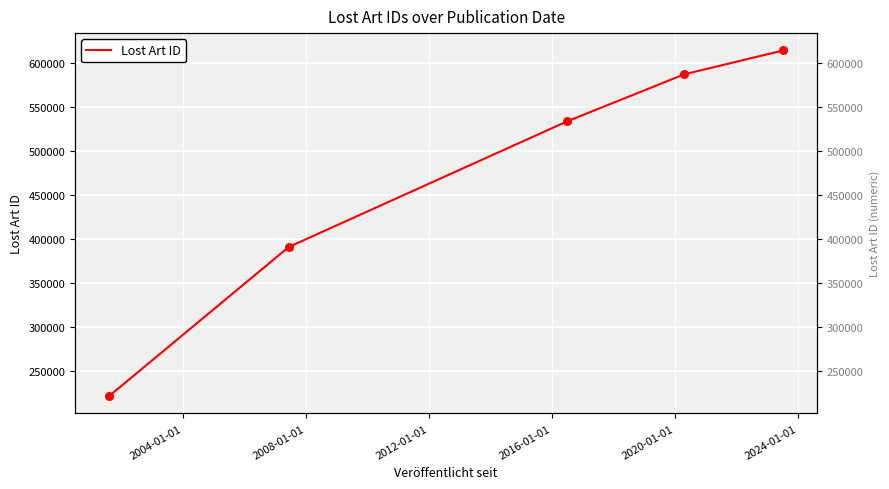

Between 2016-01-01 and 2004-01-01, which is larger?

2016-01-01